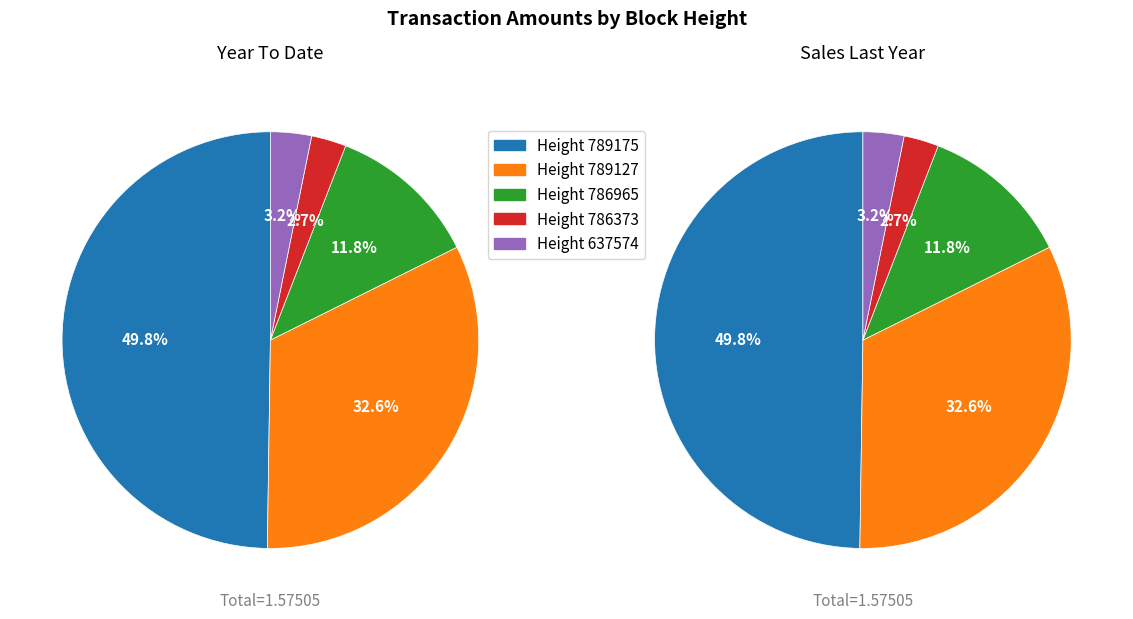

How many segments does this pie chart have?

5